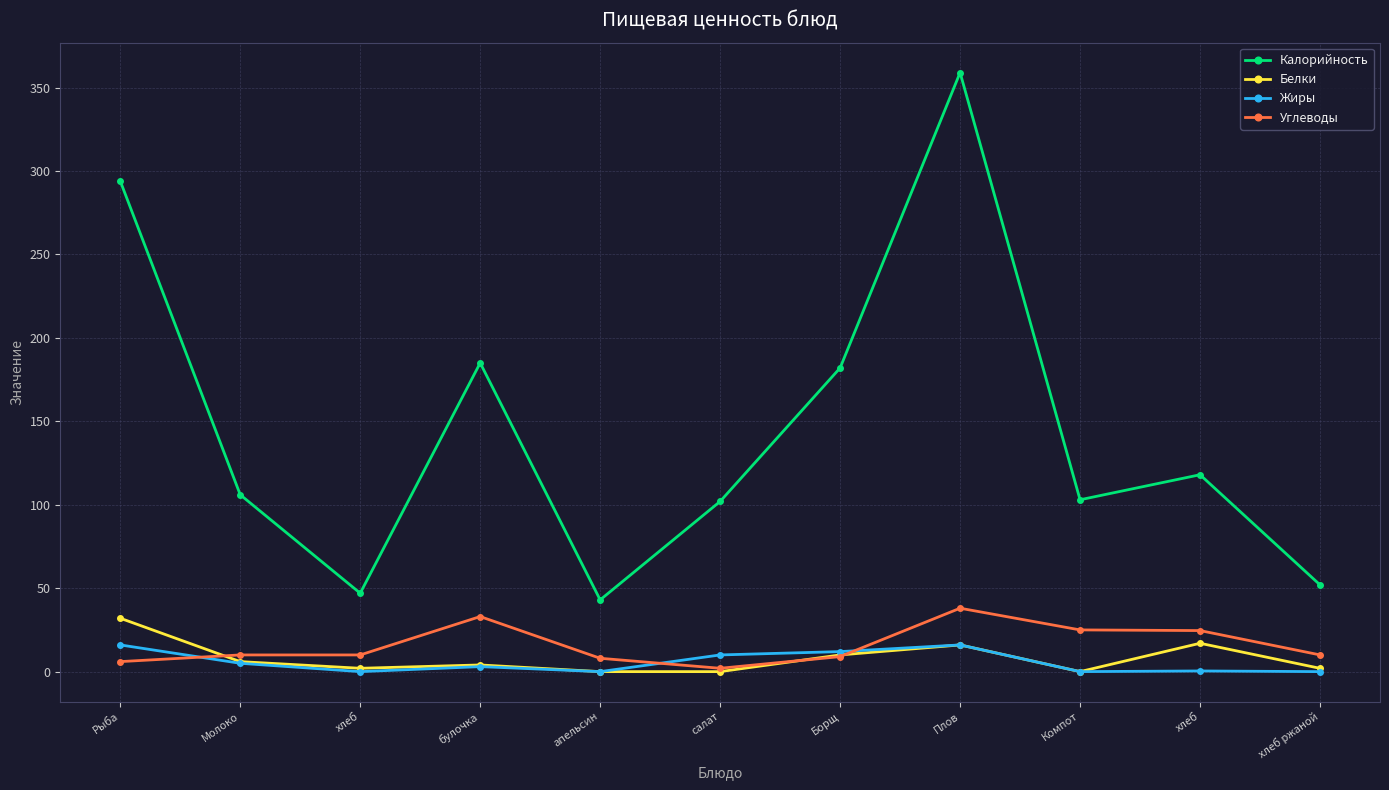

What are all the series names shown in the legend?

Калорийность, Белки, Жиры, Углеводы